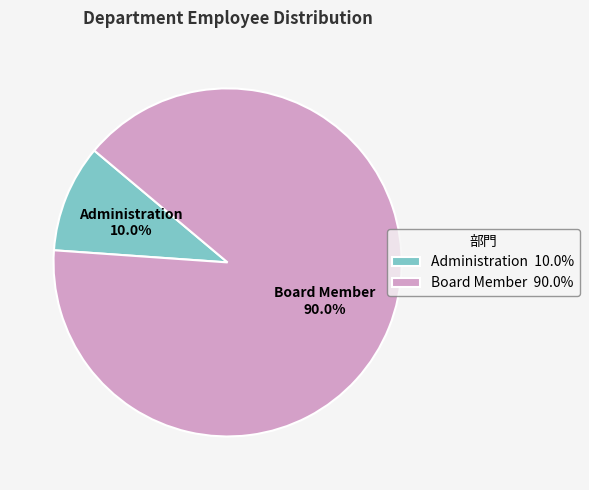

What is the smallest slice in the pie chart?

Administration